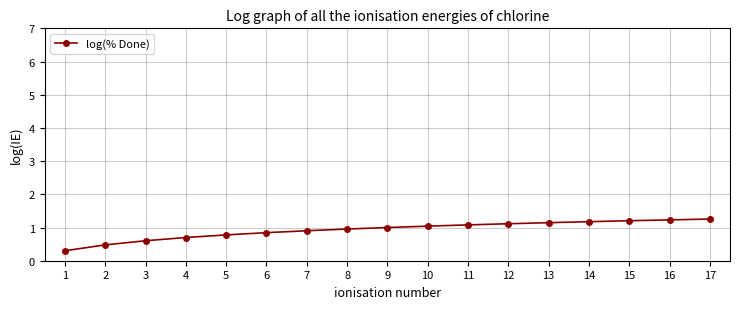

The chart shows a value of 0.4 at 8. True or false?

False